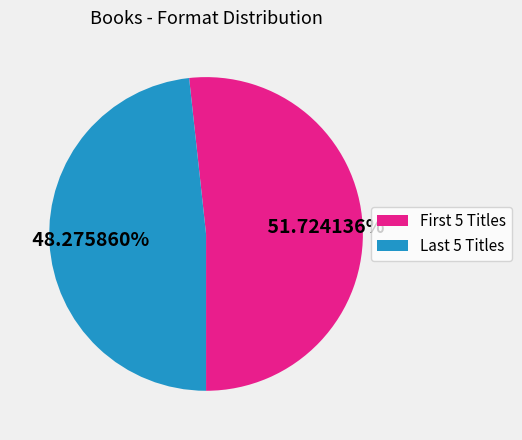

Rank the categories by value from highest to lowest.

First 5 Titles, Last 5 Titles